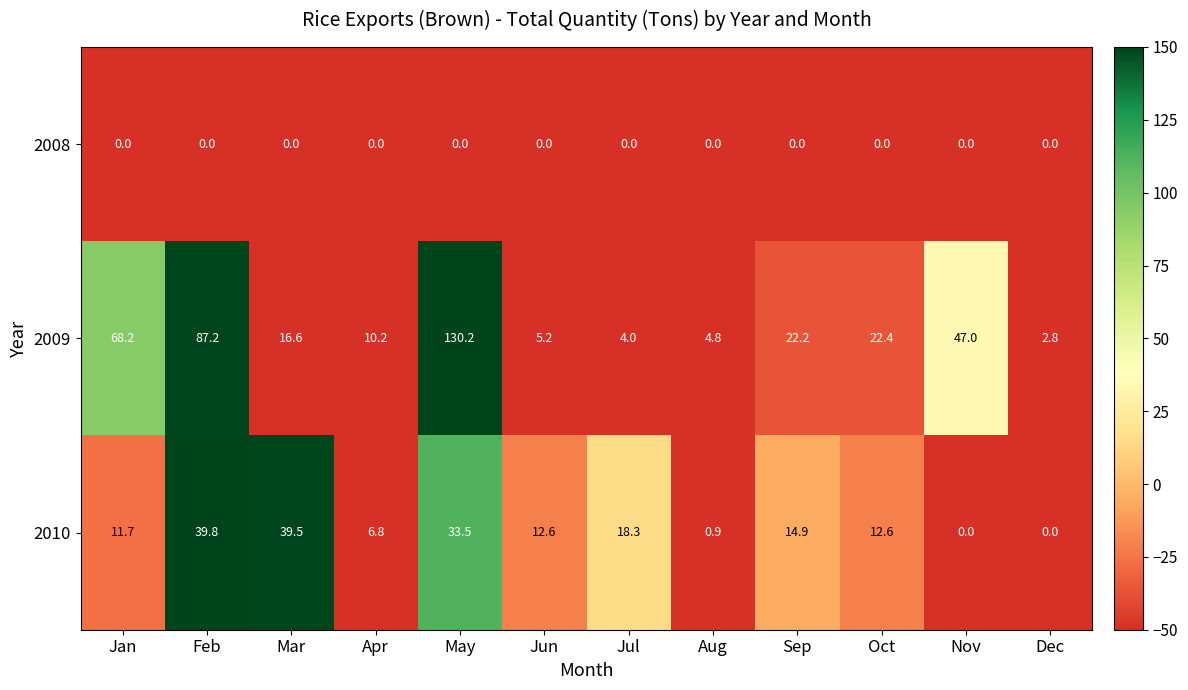

Which category has the highest value in the 2010 series?

Feb